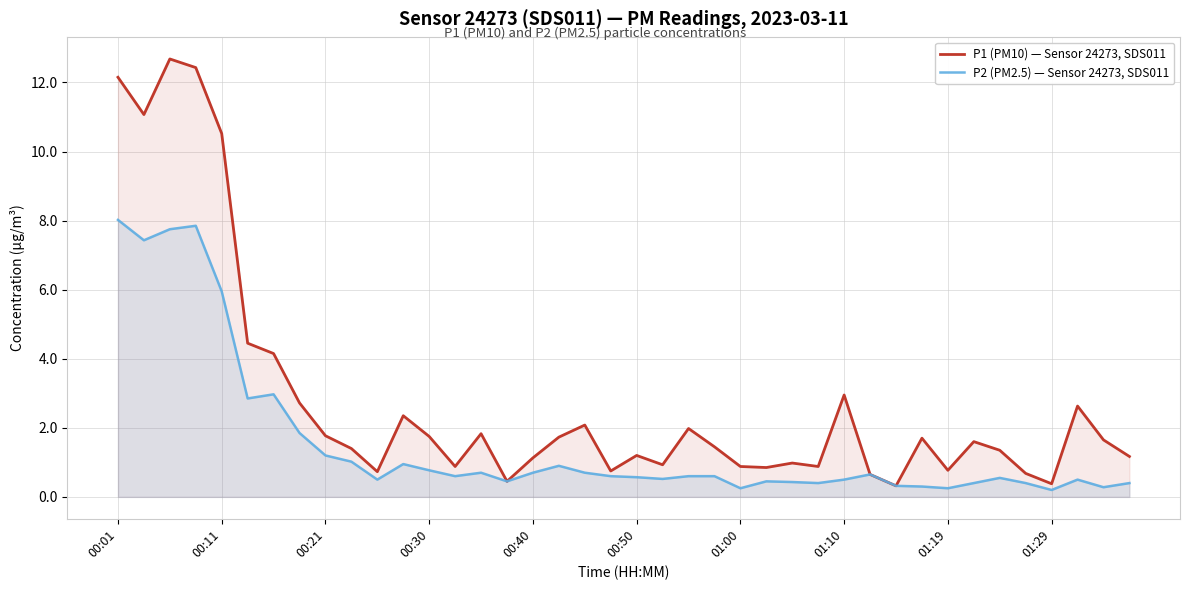

Rank the series by their maximum value, from lowest to highest.

P2 (PM2.5) — Sensor 24273, SDS011, P1 (PM10) — Sensor 24273, SDS011